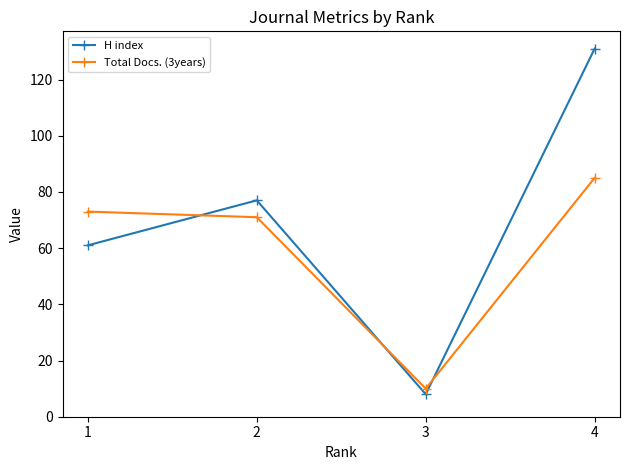

What is the sum of all Total Docs. (3years) values?

239